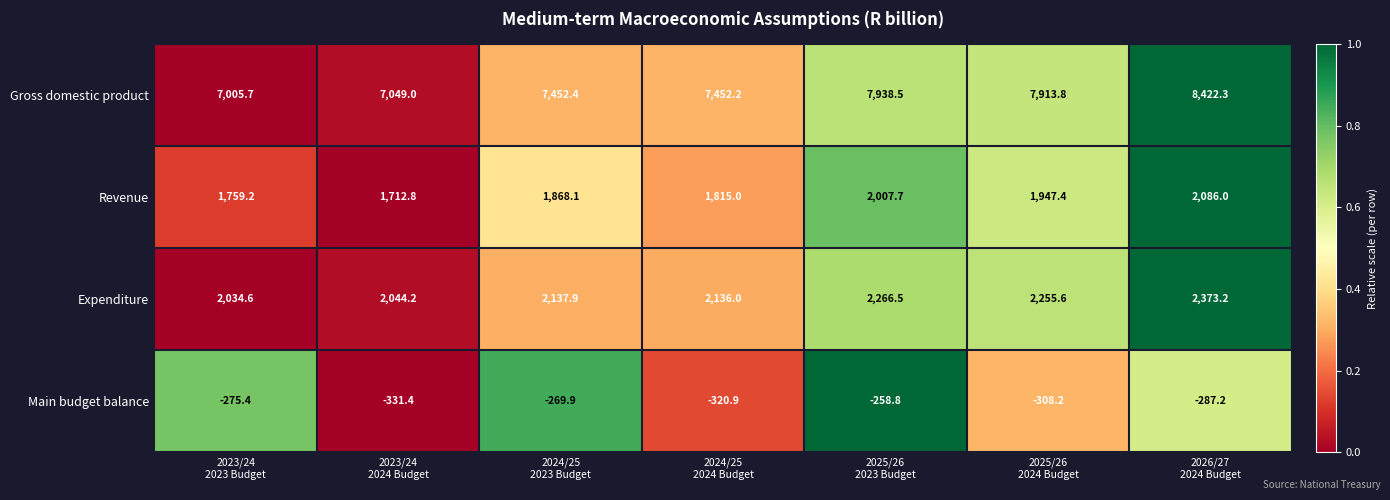

What is the difference between the highest and lowest values at 2025/26
2024 Budget?

8222.0